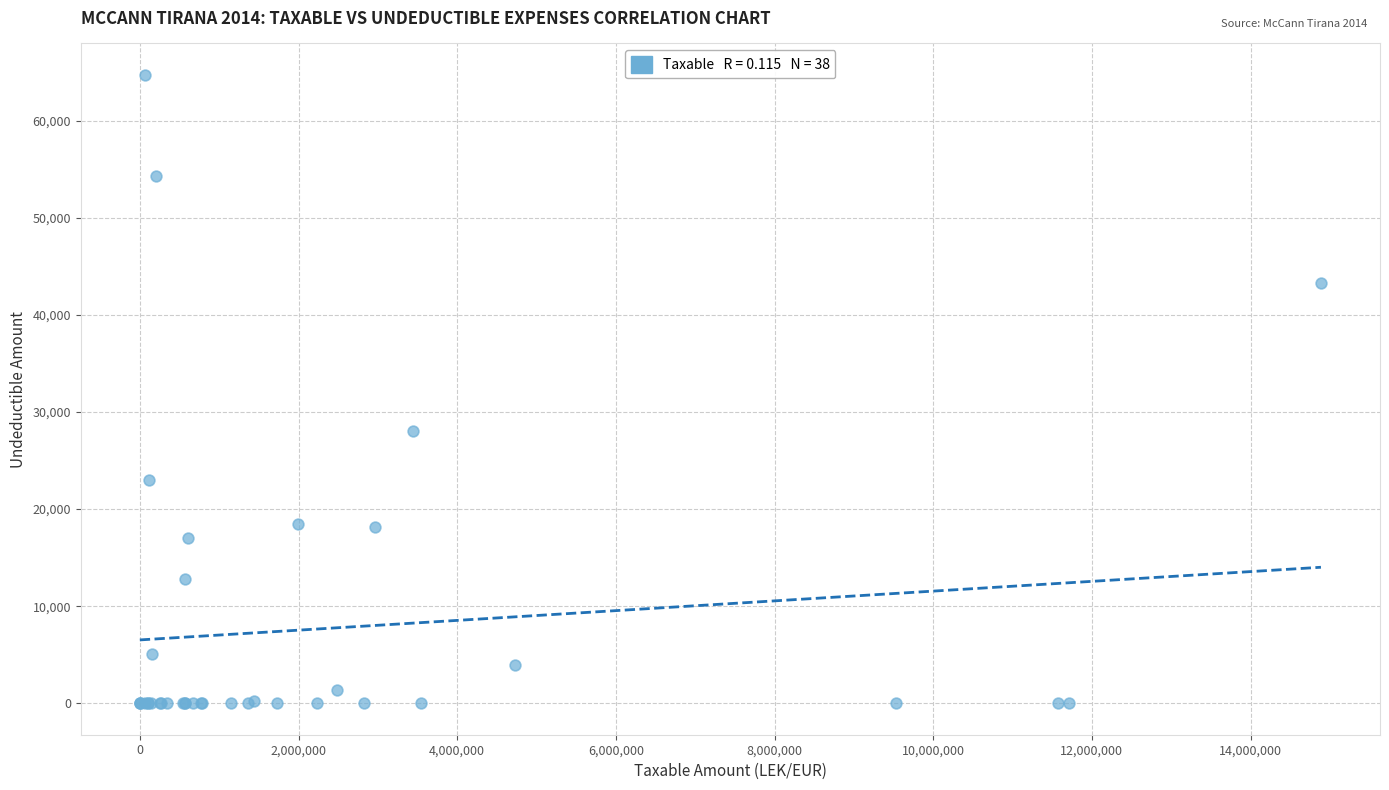

What Y value in the scatter plot is closest to 32357?

28000